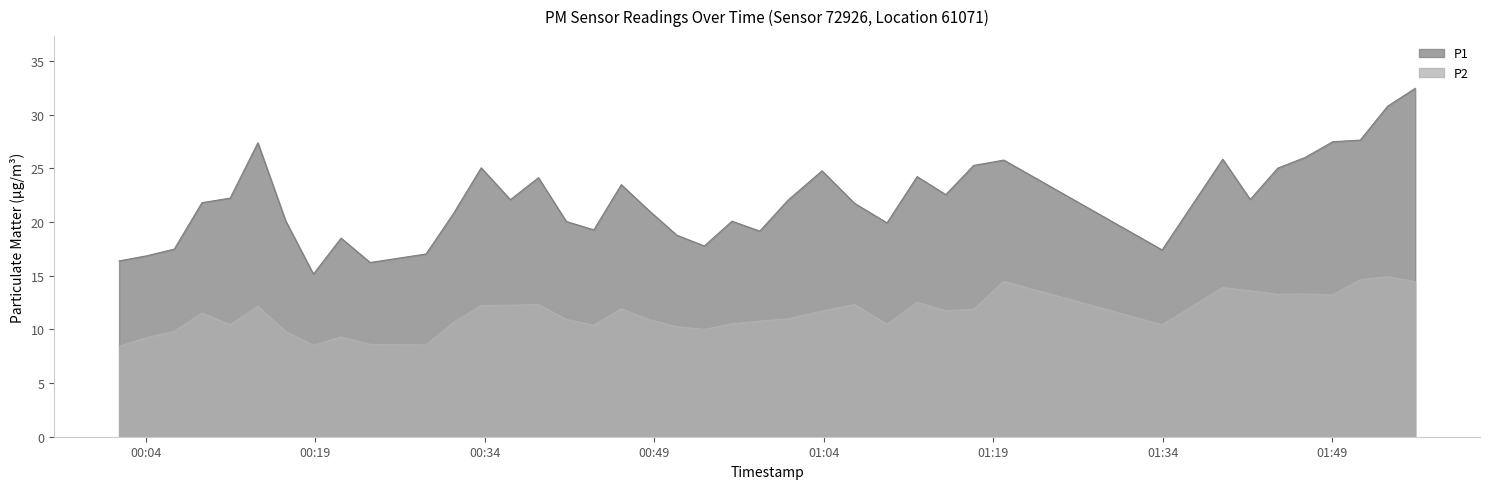

List the labels in order of P2 value, smallest first.

2023-04-05T00:01:38, 2023-04-05T00:18:50, 2023-04-05T00:28:48, 2023-04-05T00:23:51, 2023-04-05T00:04:04, 2023-04-05T00:21:17, 2023-04-05T00:16:23, 2023-04-05T00:06:31, 2023-04-05T00:53:26, 2023-04-05T00:51:00, 2023-04-05T00:43:39, 2023-04-05T00:11:28, 2023-04-05T01:33:57, 2023-04-05T01:09:36, 2023-04-05T00:55:53, 2023-04-05T00:31:14, 2023-04-05T00:58:20, 2023-04-05T00:48:33, 2023-04-05T00:41:13, 2023-04-05T01:00:51, 2023-04-05T00:08:58, 2023-04-05T01:03:51, 2023-04-05T01:14:48, 2023-04-05T01:17:16, 2023-04-05T00:46:05, 2023-04-05T00:13:55, 2023-04-05T00:33:41, 2023-04-05T00:36:16, 2023-04-05T00:38:45, 2023-04-05T01:06:43, 2023-04-05T01:12:16, 2023-04-05T01:49:03, 2023-04-05T01:44:11, 2023-04-05T01:46:37, 2023-04-05T01:41:45, 2023-04-05T01:39:19, 2023-04-05T01:56:21, 2023-04-05T01:19:56, 2023-04-05T01:51:29, 2023-04-05T01:53:55